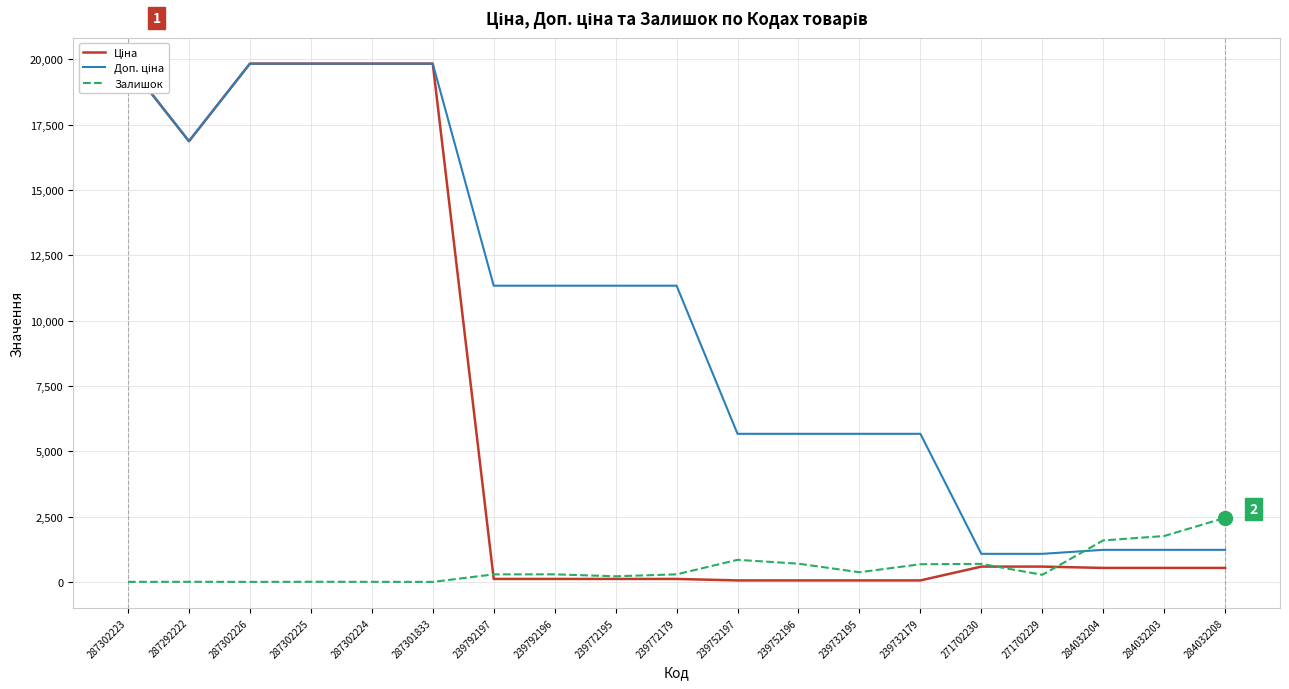

Rank the series at 239752197 from lowest to highest value.

Ціна, Залишок, Доп. ціна